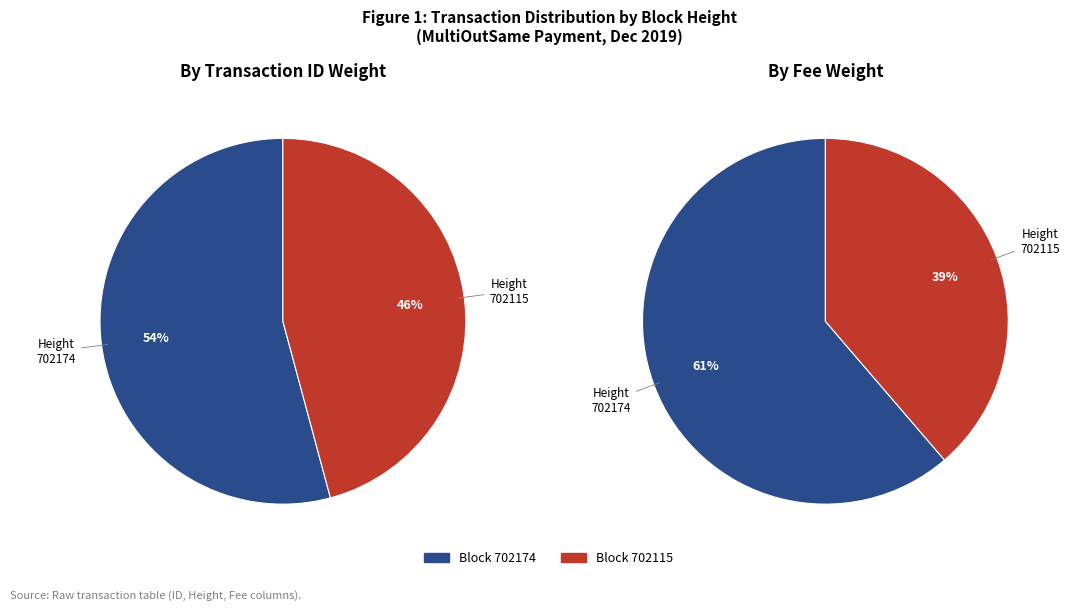

What is the ratio of the value at 702174 to the value at 702115?

1.2